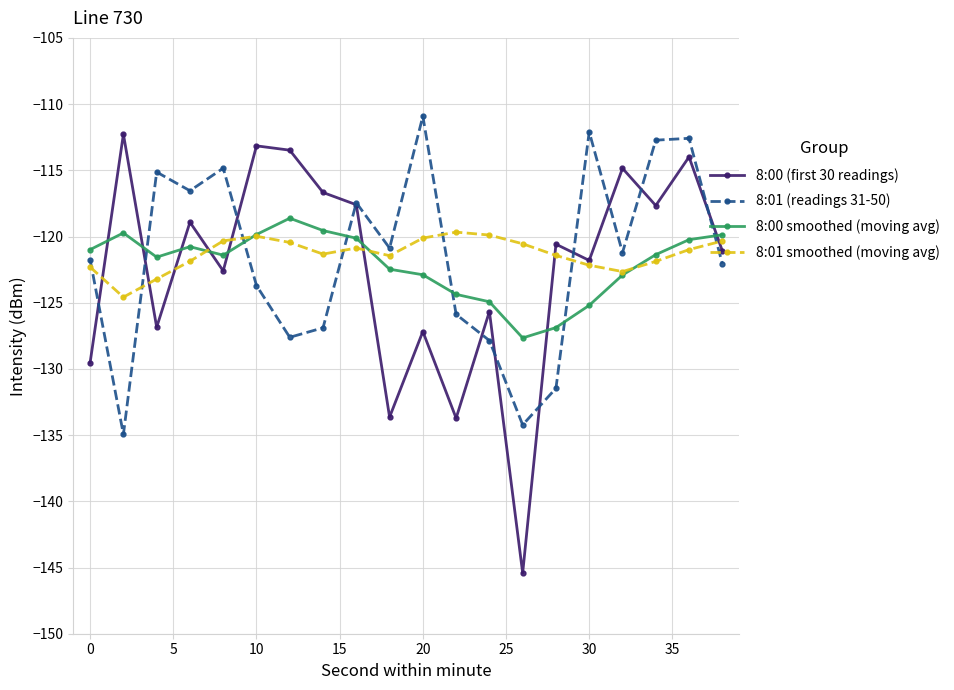

Which series has the widest spread of values?

8:00 (first 30 readings)